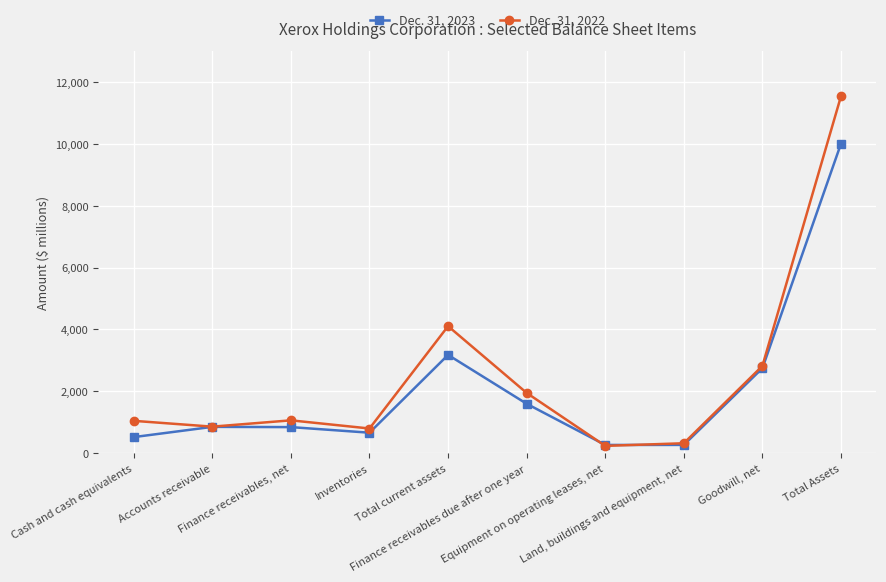

What are all the series names shown in the legend?

Dec. 31, 2023, Dec. 31, 2022